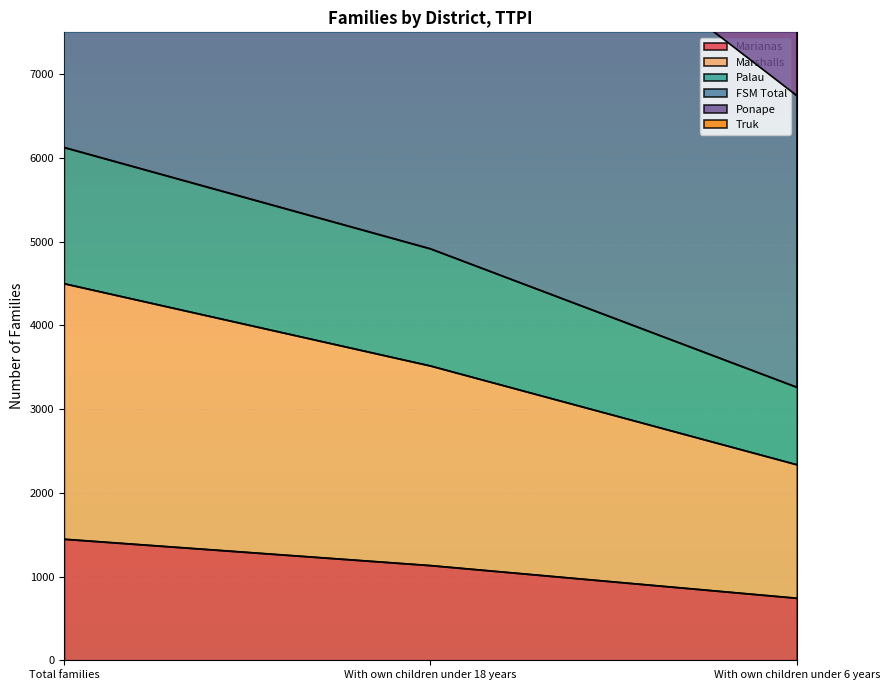

What are all the series names shown in the legend?

Marianas, Marshalls, Palau, FSM Total, Ponape, Truk